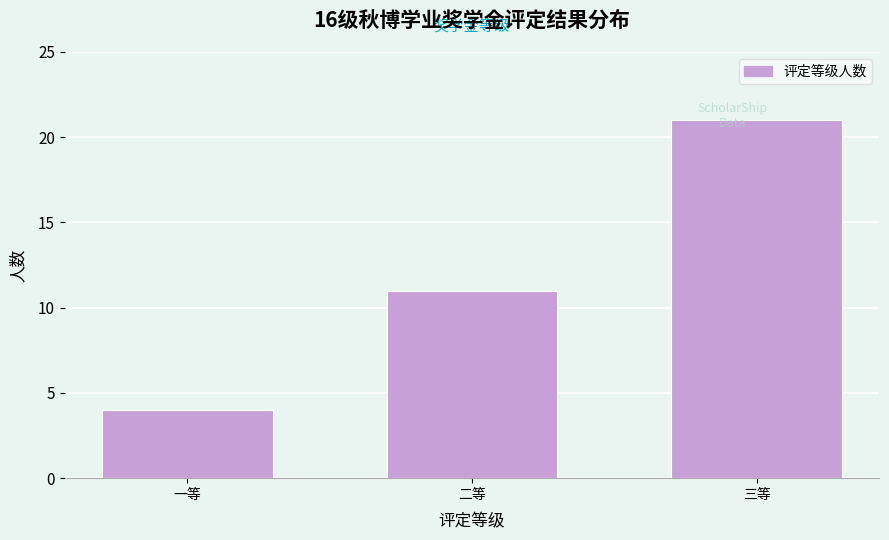

At which category does the chart reach its peak across all series?

三等